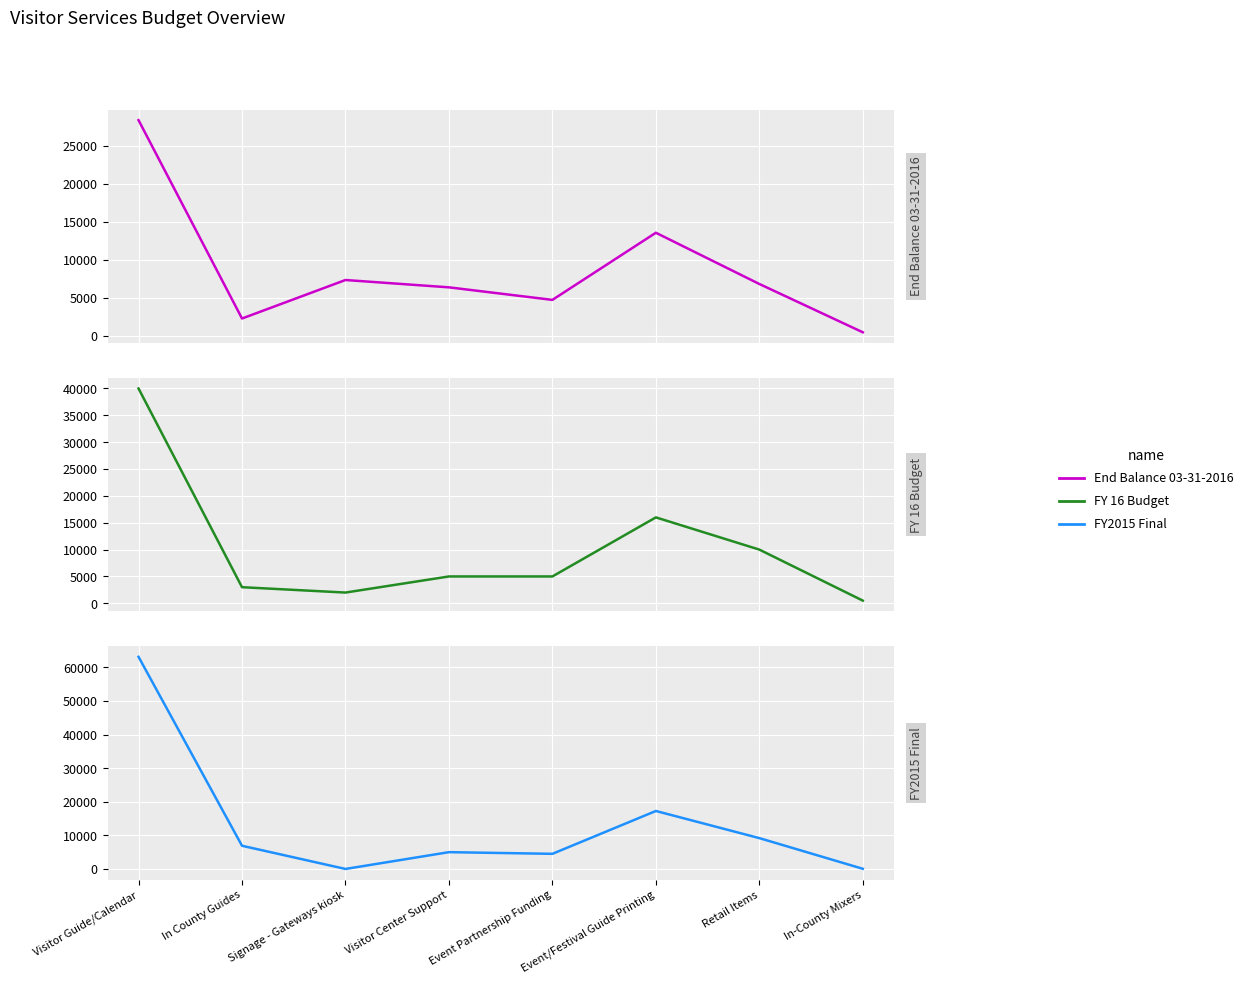

Which category has the lowest value across all series?

Signage - Gateways kiosk